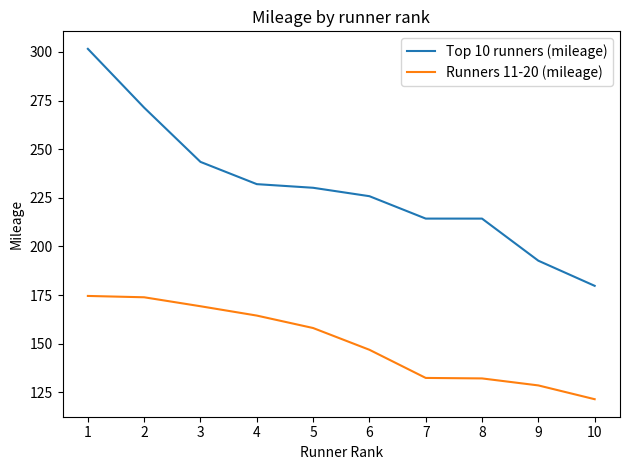

What is the total value across all series at 10?

301.1